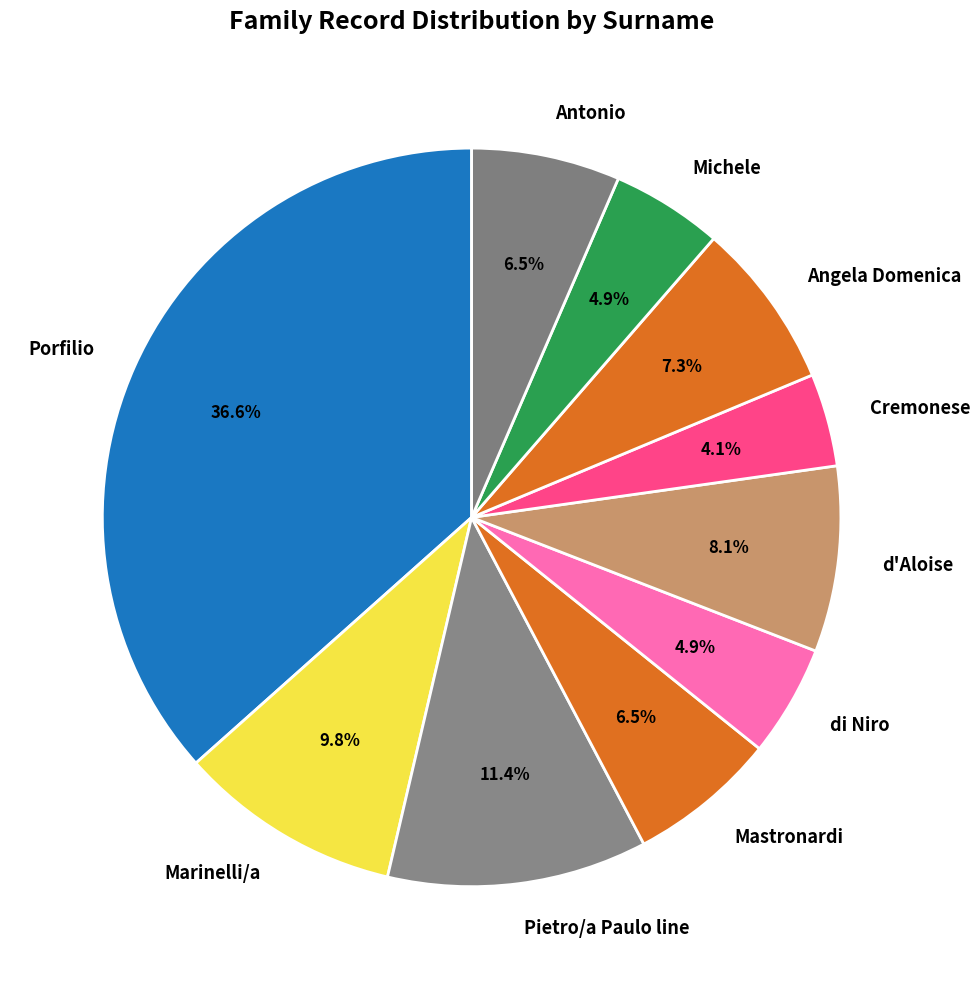

What portion of the pie excludes Angela Domenica?

92.7%